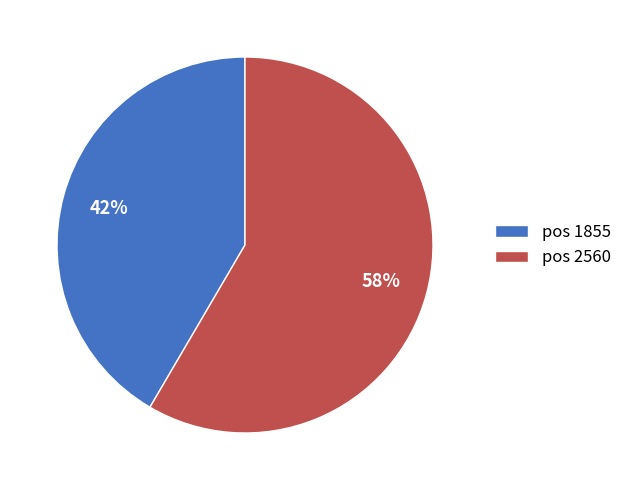

How many slices are in this pie chart?

2